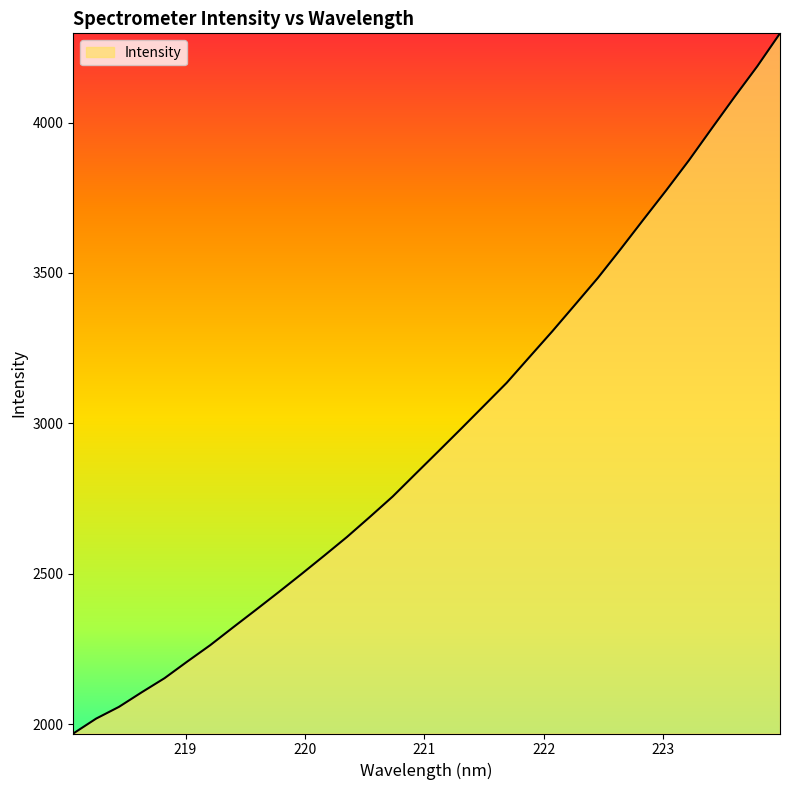

What is the minimum value shown in the chart?

1969.0